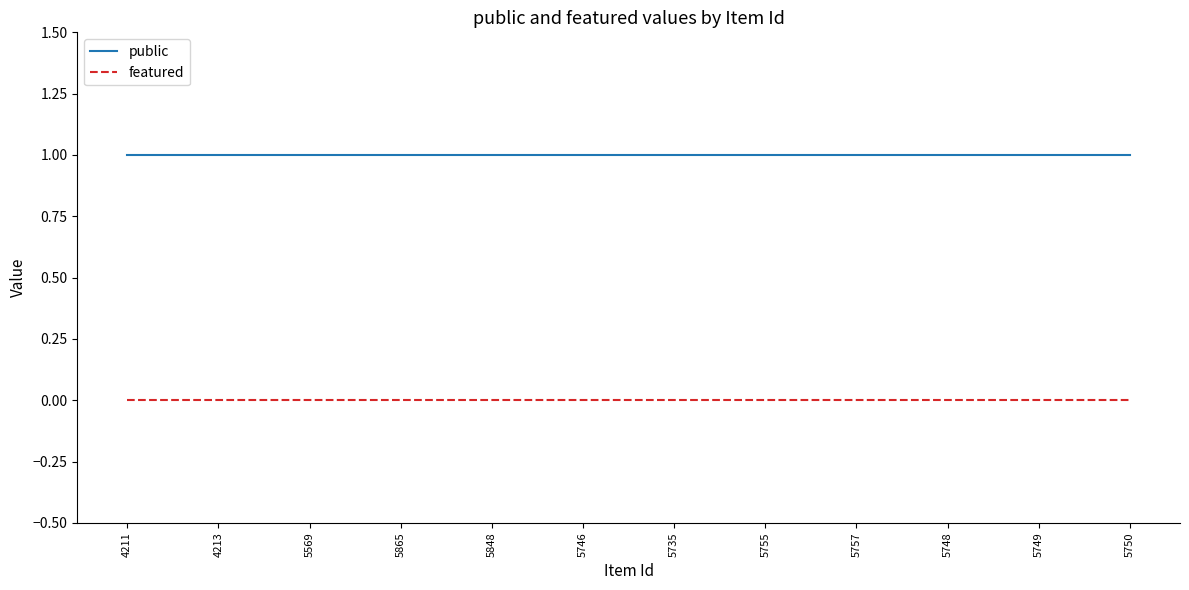

Reading right to left, what are all the values shown in this chart?

public: 5750=1	5749=1	5748=1	5757=1	5755=1	5735=1	5746=1	5848=1	5865=1	5569=1	4213=1	4211=1
featured: 5750=0	5749=0	5748=0	5757=0	5755=0	5735=0	5746=0	5848=0	5865=0	5569=0	4213=0	4211=0